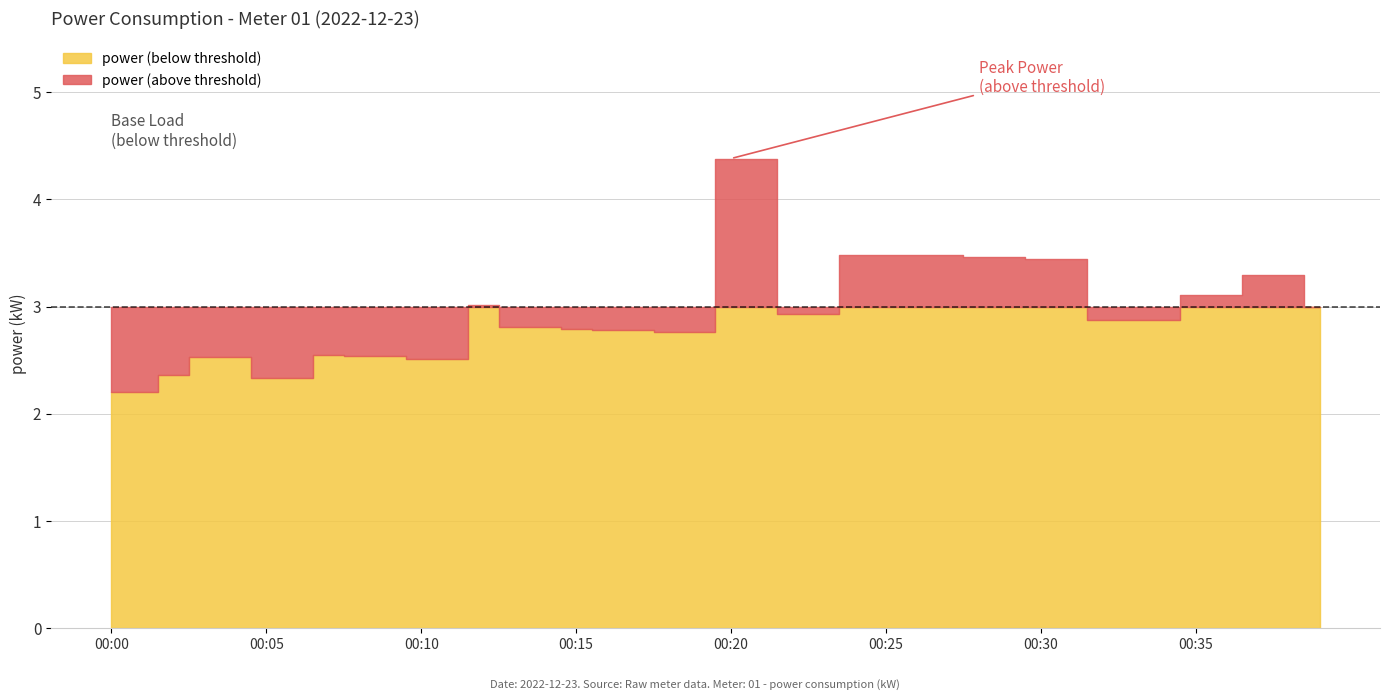

Reading left to right, extract all data points from this chart.

00:00=2.2	00:01=2.2	00:02=2.4	00:03=2.5	00:04=2.5	00:05=2.3	00:06=2.3	00:07=2.5	00:08=2.5	00:09=2.5	00:10=2.5	00:11=2.5	00:12=3.0	00:13=2.8	00:14=2.8	00:15=2.8	00:16=2.8	00:17=2.8	00:18=2.8	00:19=2.8	00:20=4.4	00:21=4.4	00:22=2.9	00:23=2.9	00:24=3.5	00:25=3.5	00:26=3.5	00:27=3.5	00:28=3.5	00:29=3.5	00:30=3.4	00:31=3.4	00:32=2.9	00:33=2.9	00:34=2.9	00:35=3.1	00:36=3.1	00:37=3.3	00:38=3.3	00:39=3.0